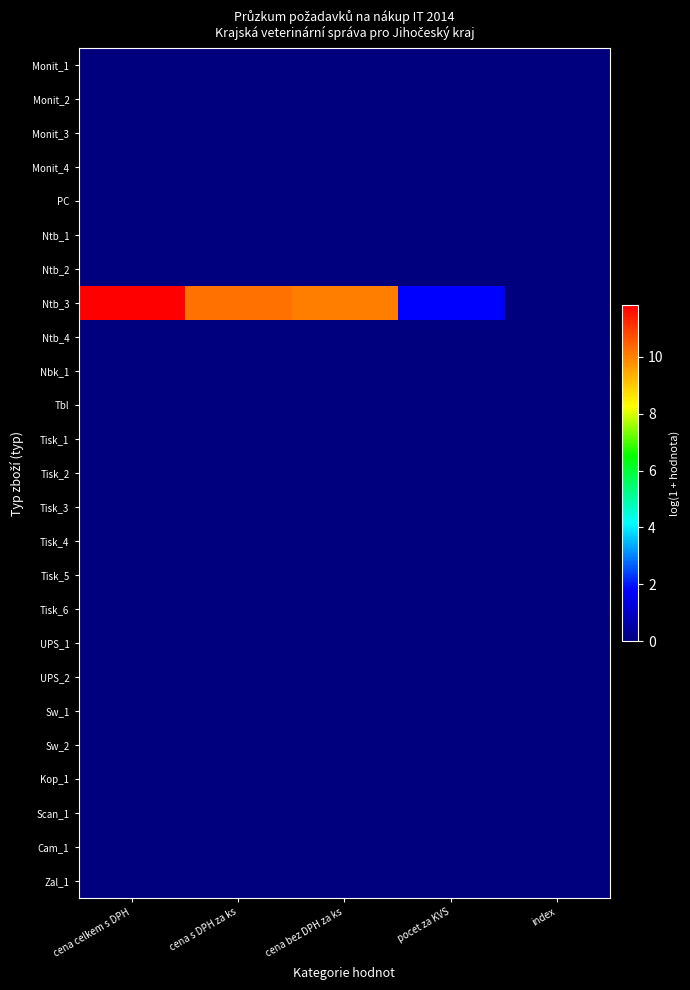

Reading left to right, transcribe all the data shown in this chart.

Monit_1: cena celkem s DPH=0.0	cena s DPH za ks=0.0	cena bez DPH za ks=0.0	pocet za KVS=0.0	index=0.0
Monit_2: cena celkem s DPH=0.0	cena s DPH za ks=0.0	cena bez DPH za ks=0.0	pocet za KVS=0.0	index=0.0
Monit_3: cena celkem s DPH=0.0	cena s DPH za ks=0.0	cena bez DPH za ks=0.0	pocet za KVS=0.0	index=0.0
Monit_4: cena celkem s DPH=0.0	cena s DPH za ks=0.0	cena bez DPH za ks=0.0	pocet za KVS=0.0	index=0.0
PC: cena celkem s DPH=0.0	cena s DPH za ks=0.0	cena bez DPH za ks=0.0	pocet za KVS=0.0	index=0.0
Ntb_1: cena celkem s DPH=0.0	cena s DPH za ks=0.0	cena bez DPH za ks=0.0	pocet za KVS=0.0	index=0.0
Ntb_2: cena celkem s DPH=0.0	cena s DPH za ks=0.0	cena bez DPH za ks=0.0	pocet za KVS=0.0	index=0.0
Ntb_3: cena celkem s DPH=11.8	cena s DPH za ks=10.2	cena bez DPH za ks=10.0	pocet za KVS=1.8	index=0.0
Ntb_4: cena celkem s DPH=0.0	cena s DPH za ks=0.0	cena bez DPH za ks=0.0	pocet za KVS=0.0	index=0.0
Nbk_1: cena celkem s DPH=0.0	cena s DPH za ks=0.0	cena bez DPH za ks=0.0	pocet za KVS=0.0	index=0.0
Tbl: cena celkem s DPH=0.0	cena s DPH za ks=0.0	cena bez DPH za ks=0.0	pocet za KVS=0.0	index=0.0
Tisk_1: cena celkem s DPH=0.0	cena s DPH za ks=0.0	cena bez DPH za ks=0.0	pocet za KVS=0.0	index=0.0
Tisk_2: cena celkem s DPH=0.0	cena s DPH za ks=0.0	cena bez DPH za ks=0.0	pocet za KVS=0.0	index=0.0
Tisk_3: cena celkem s DPH=0.0	cena s DPH za ks=0.0	cena bez DPH za ks=0.0	pocet za KVS=0.0	index=0.0
Tisk_4: cena celkem s DPH=0.0	cena s DPH za ks=0.0	cena bez DPH za ks=0.0	pocet za KVS=0.0	index=0.0
Tisk_5: cena celkem s DPH=0.0	cena s DPH za ks=0.0	cena bez DPH za ks=0.0	pocet za KVS=0.0	index=0.0
Tisk_6: cena celkem s DPH=0.0	cena s DPH za ks=0.0	cena bez DPH za ks=0.0	pocet za KVS=0.0	index=0.0
UPS_1: cena celkem s DPH=0.0	cena s DPH za ks=0.0	cena bez DPH za ks=0.0	pocet za KVS=0.0	index=0.0
UPS_2: cena celkem s DPH=0.0	cena s DPH za ks=0.0	cena bez DPH za ks=0.0	pocet za KVS=0.0	index=0.0
Sw_1: cena celkem s DPH=0.0	cena s DPH za ks=0.0	cena bez DPH za ks=0.0	pocet za KVS=0.0	index=0.0
Sw_2: cena celkem s DPH=0.0	cena s DPH za ks=0.0	cena bez DPH za ks=0.0	pocet za KVS=0.0	index=0.0
Kop_1: cena celkem s DPH=0.0	cena s DPH za ks=0.0	cena bez DPH za ks=0.0	pocet za KVS=0.0	index=0.0
Scan_1: cena celkem s DPH=0.0	cena s DPH za ks=0.0	cena bez DPH za ks=0.0	pocet za KVS=0.0	index=0.0
Cam_1: cena celkem s DPH=0.0	cena s DPH za ks=0.0	cena bez DPH za ks=0.0	pocet za KVS=0.0	index=0.0
Zal_1: cena celkem s DPH=0.0	cena s DPH za ks=0.0	cena bez DPH za ks=0.0	pocet za KVS=0.0	index=0.0